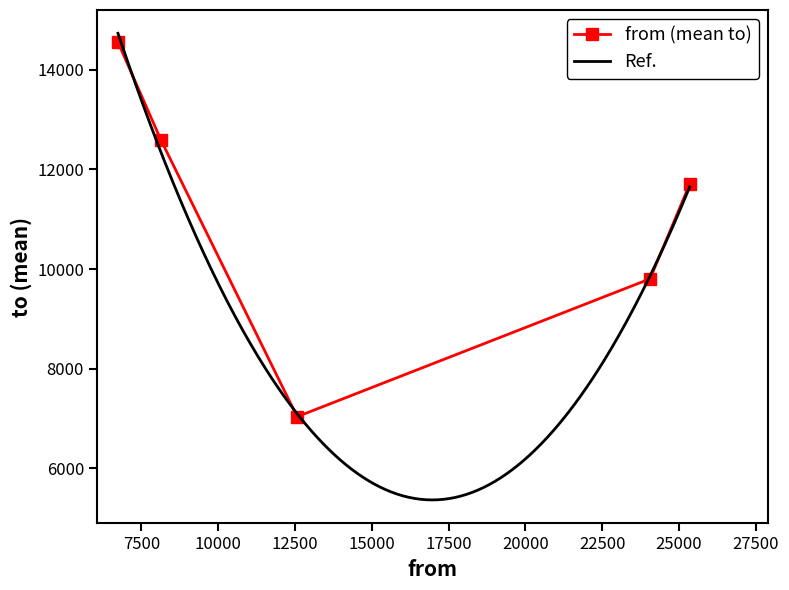

Is the value of from at 6 greater than the value of to at 6?

Yes